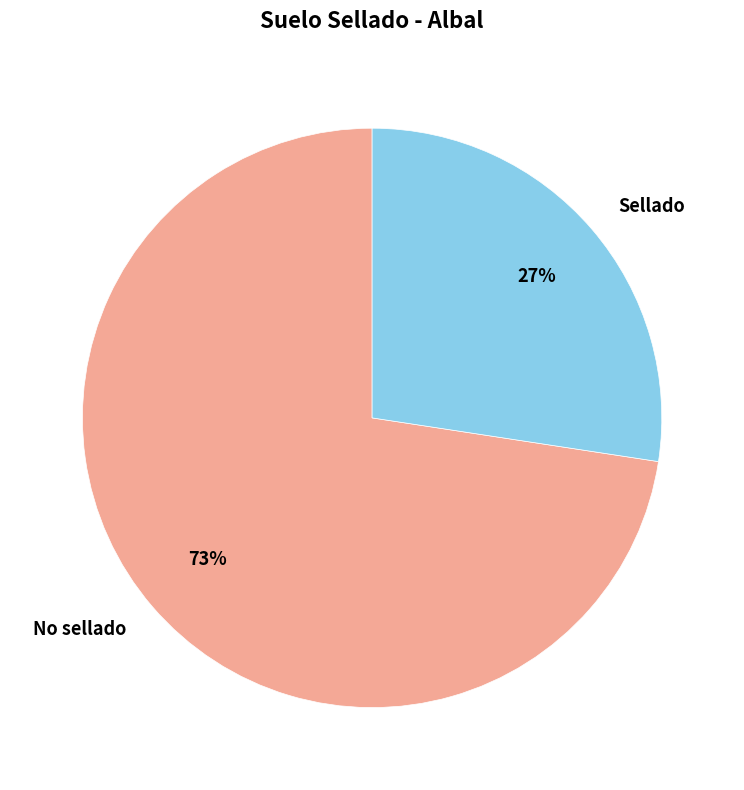

Which slice is the smallest?

Sellado